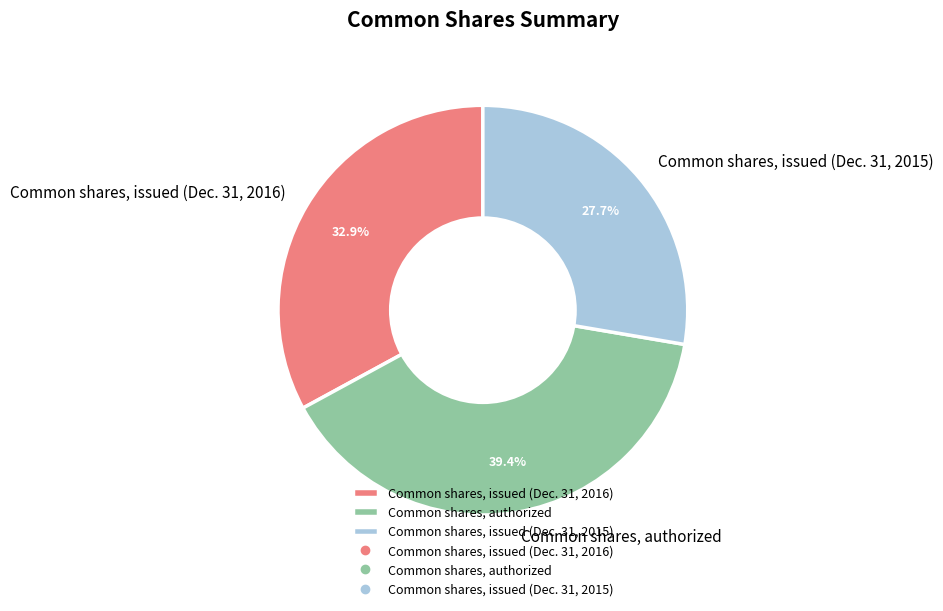

Which has a higher value, Common shares, issued (Dec. 31, 2015) or Common shares, issued (Dec. 31, 2016)?

Common shares, issued (Dec. 31, 2016)